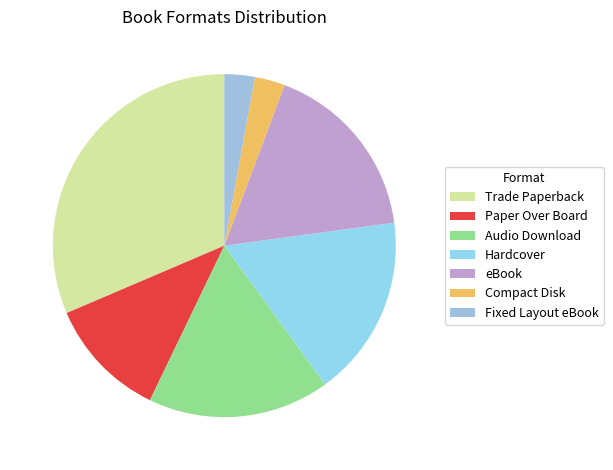

To the nearest percent, what portion does Audio Download represent?

17%